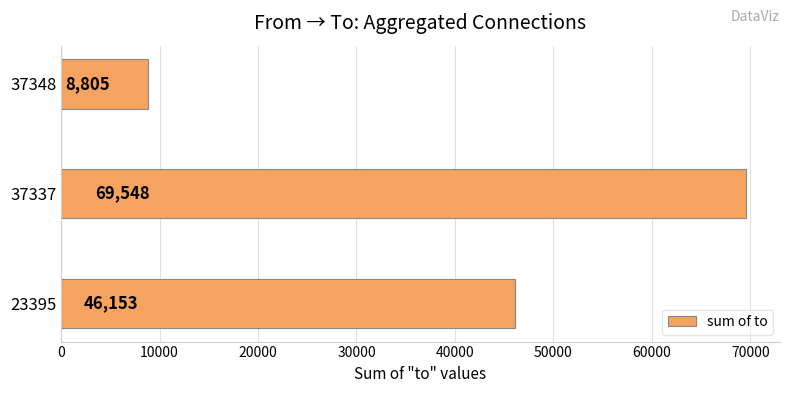

List the labels in order of value, largest first.

37337, 23395, 37348